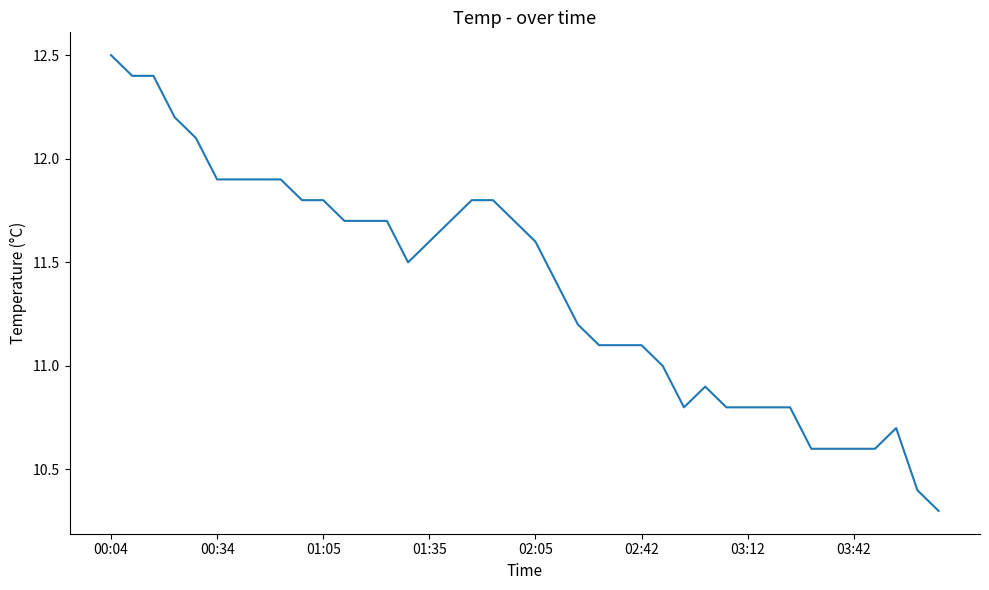

What is the minimum value shown in the chart?

10.3